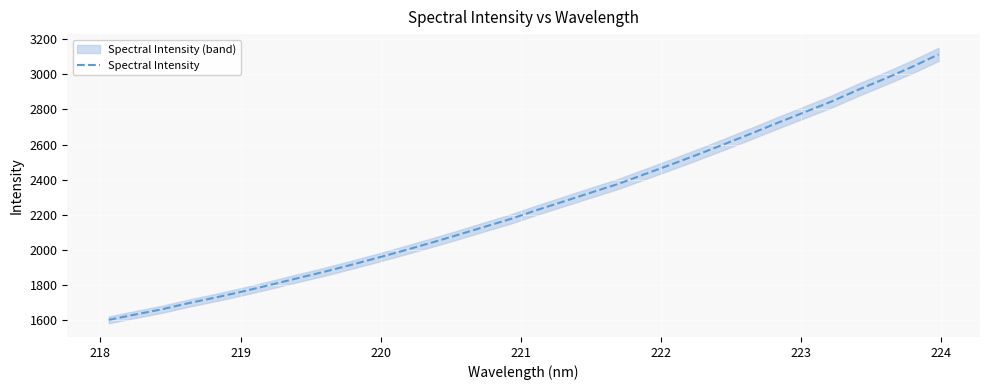

What is the minimum value for Spectral Intensity?

1602.5